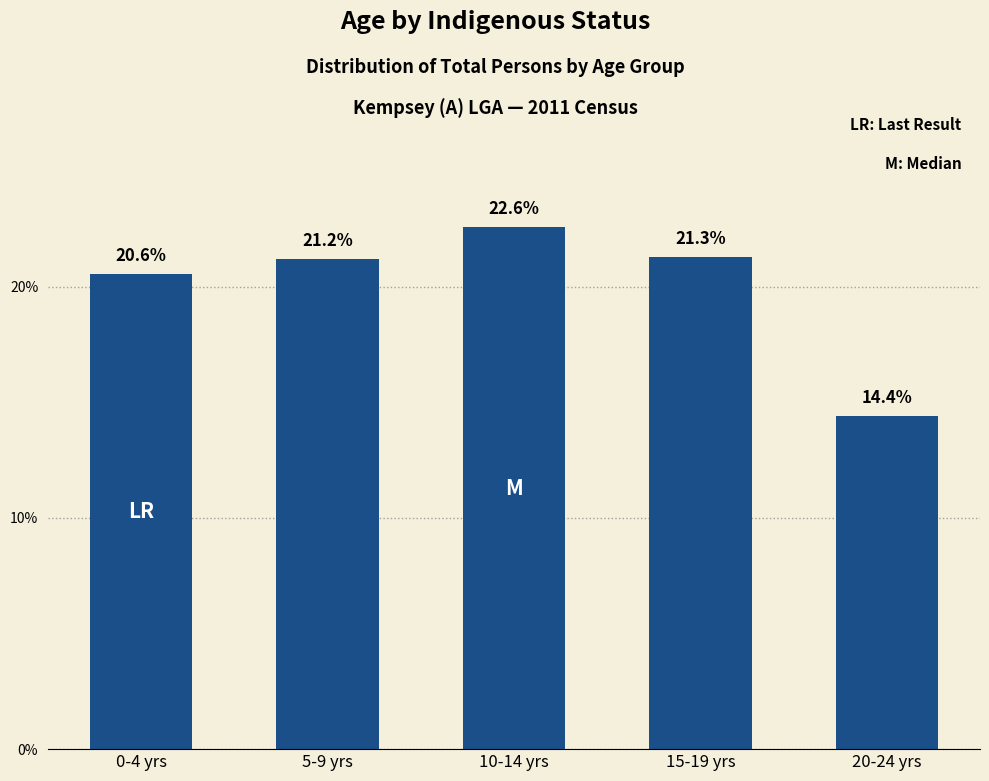

What is the value of the 3rd bar from the left?

22.6